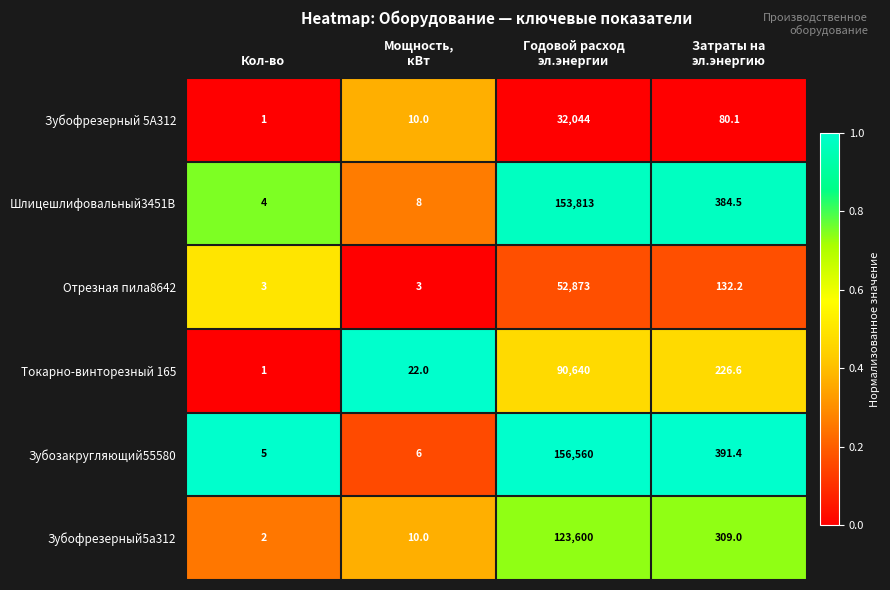

List the series in order of their peak value, highest first.

Зубозакругляющий55580, Шлицешлифовальный3451В, Зубофрезерный5а312, Токарно-винторезный 165, Отрезная пила8642, Зубофрезерный 5А312